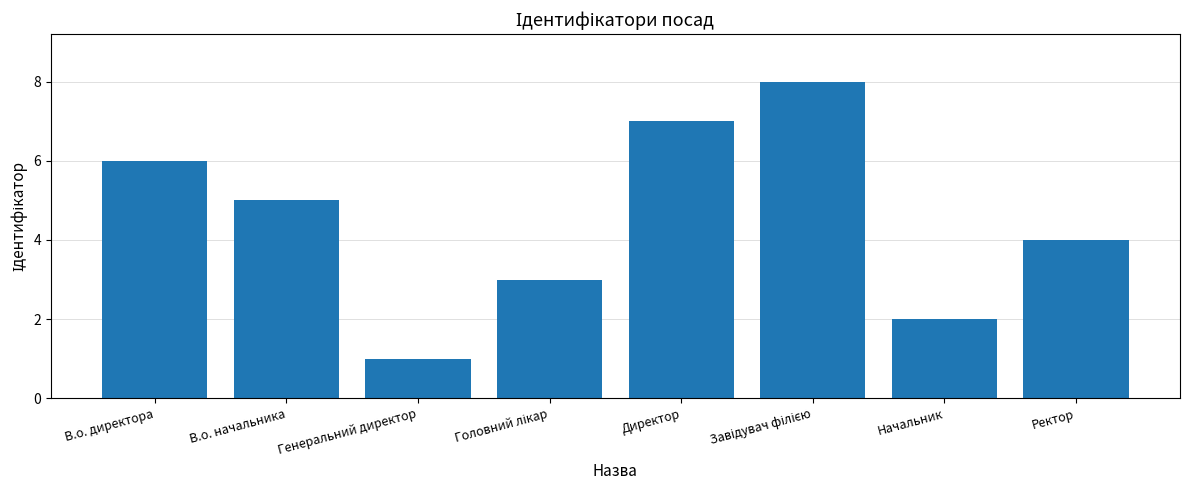

Count the values in the range 3 to 7.

5